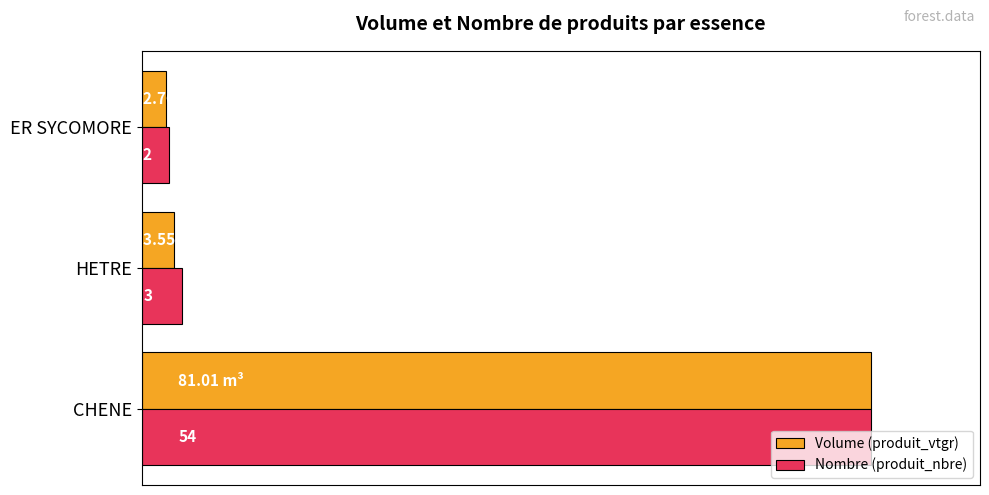

What are all the series names shown in the legend?

Volume (produit_vtgr), Nombre (produit_nbre)